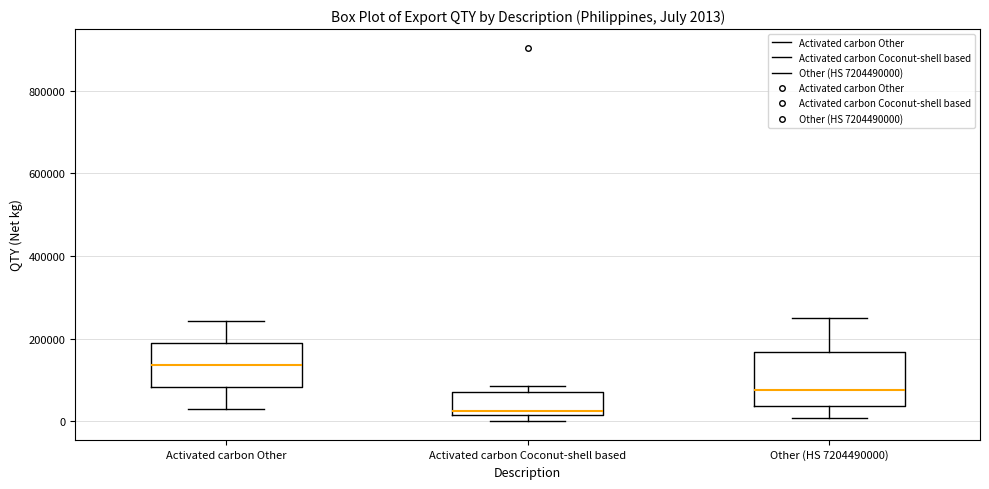

Comparing the boxes themselves (not the whiskers), which one is the tallest?

Other (HS 7204490000)